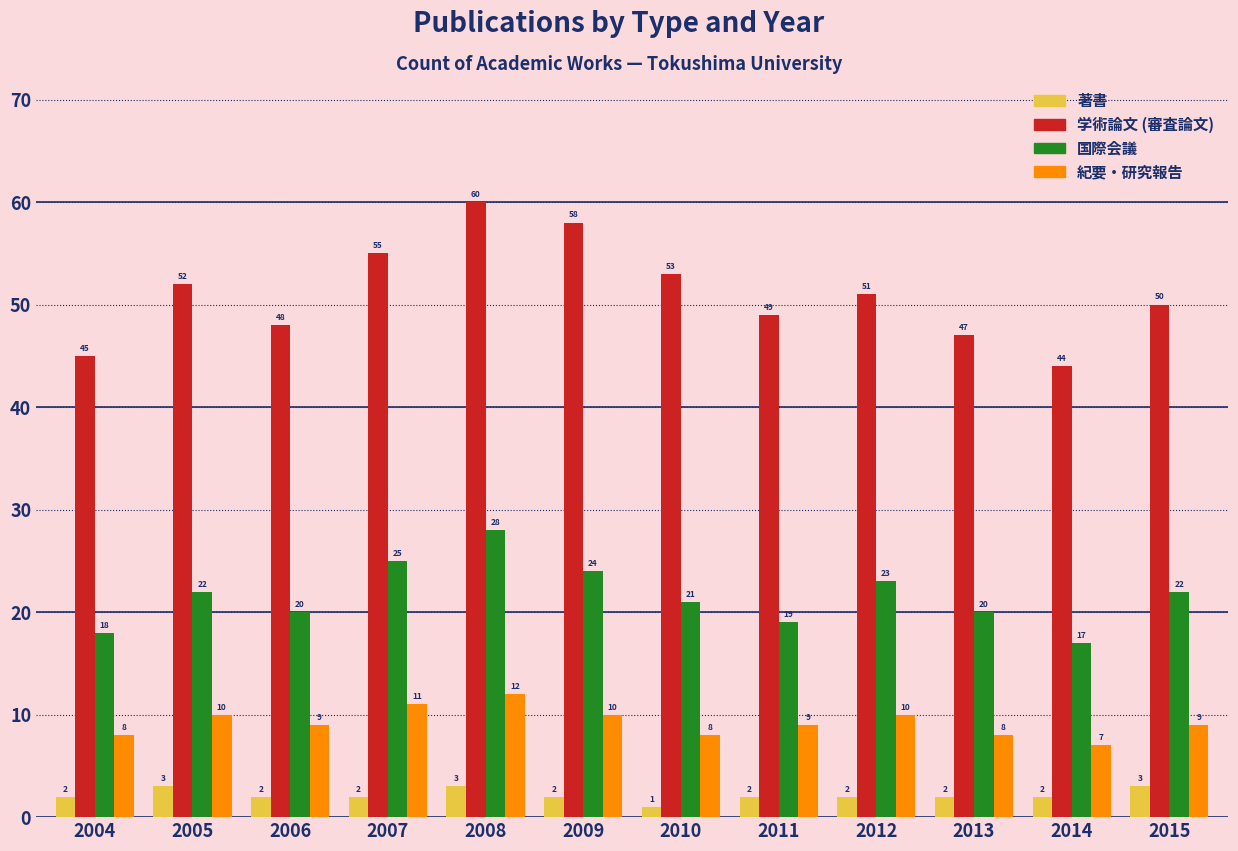

What is the approximate value of 著書 at 2010?

1